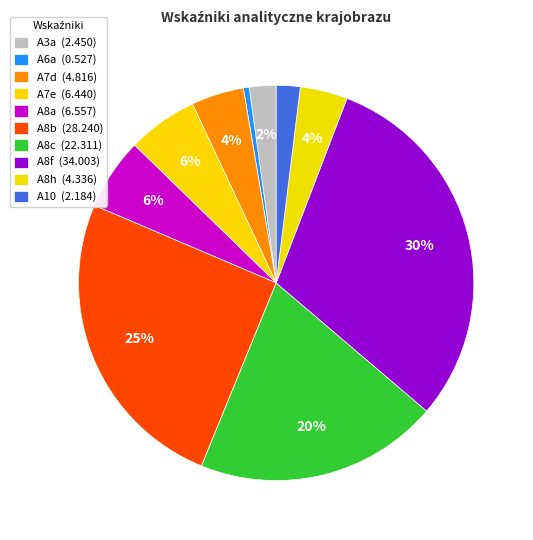

To the nearest percent, what is the difference between the A7d and A8f slice percentages?

26%